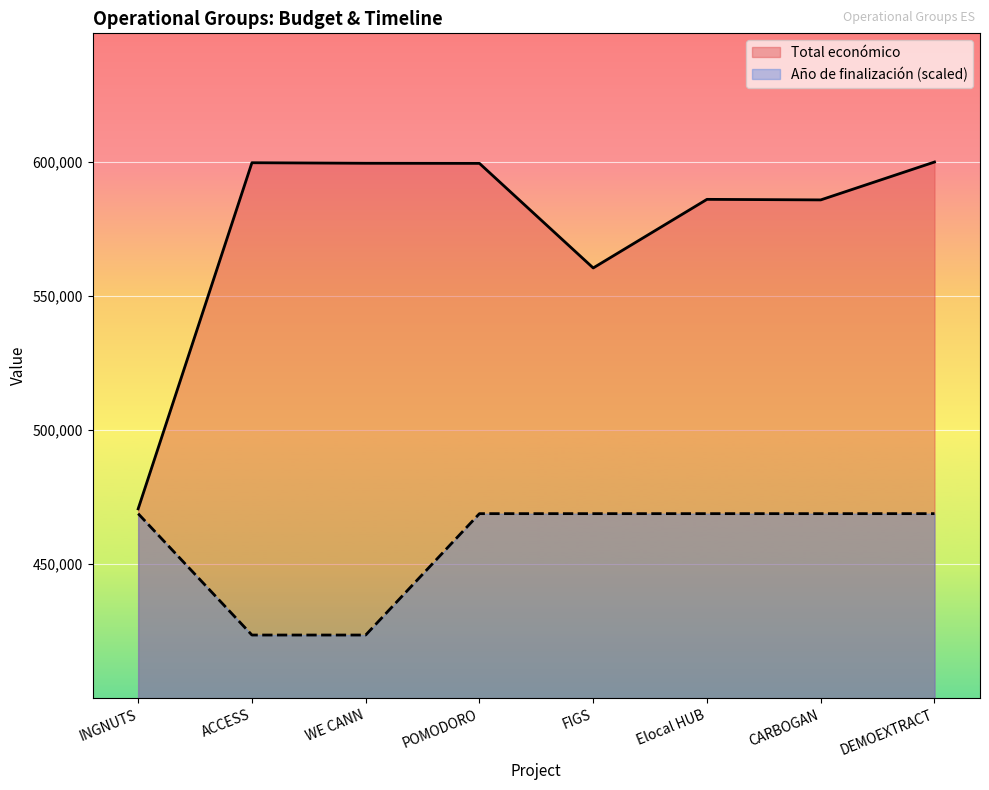

True or false: Año de finalización and Total económico intersect in this chart.

False